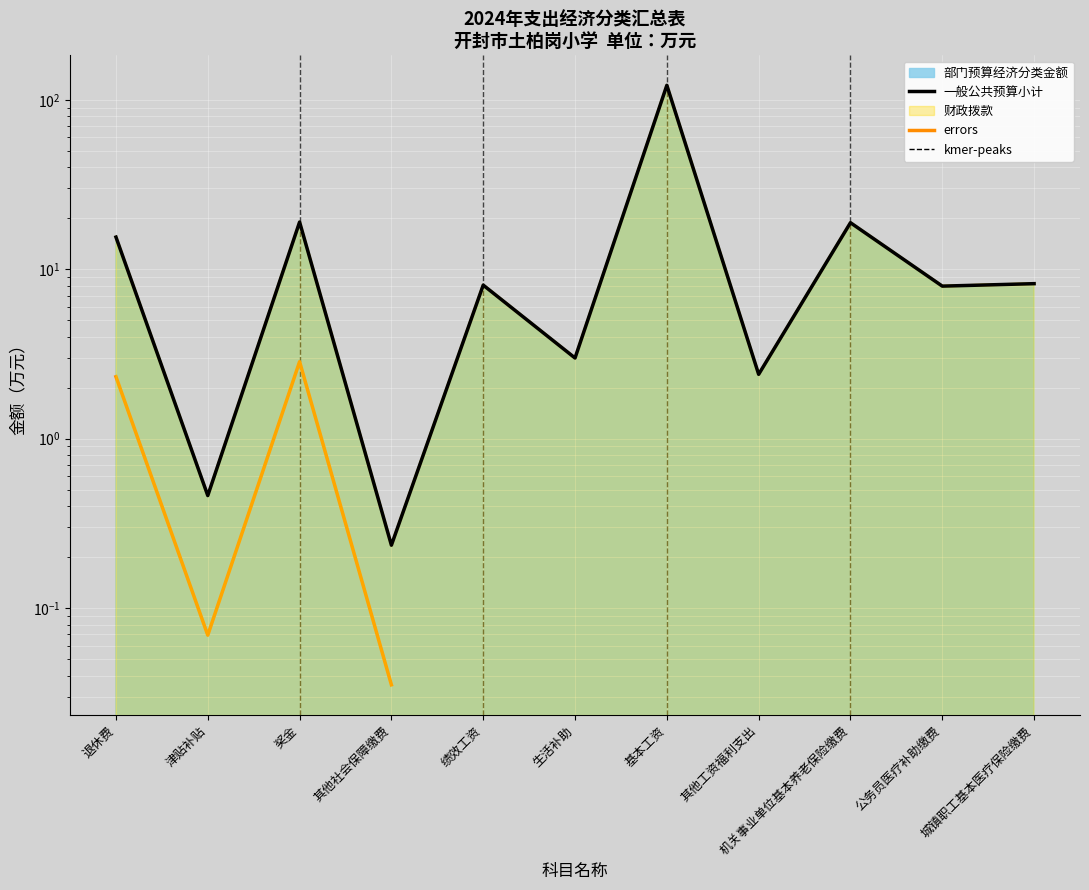

Reading right to left, transcribe all the data shown in this chart.

部门预算经济分类金额: 城镇职工基本医疗保险缴费=8.2	公务员医疗补助缴费=8.0	机关事业单位基本养老保险缴费=18.8	其他工资福利支出=2.4	基本工资=121.8	生活补助=3.0	绩效工资=8.1	其他社会保障缴费=0.2	奖金=19.0	津贴补贴=0.5	退休费=15.5
一般公共预算小计: 城镇职工基本医疗保险缴费=8.2	公务员医疗补助缴费=8.0	机关事业单位基本养老保险缴费=18.8	其他工资福利支出=2.4	基本工资=121.8	生活补助=3.0	绩效工资=8.1	其他社会保障缴费=0.2	奖金=19.0	津贴补贴=0.5	退休费=15.5
财政拨款: 城镇职工基本医疗保险缴费=8.2	公务员医疗补助缴费=8.0	机关事业单位基本养老保险缴费=18.8	其他工资福利支出=2.4	基本工资=121.8	生活补助=3.0	绩效工资=8.1	其他社会保障缴费=0.2	奖金=19.0	津贴补贴=0.5	退休费=15.5